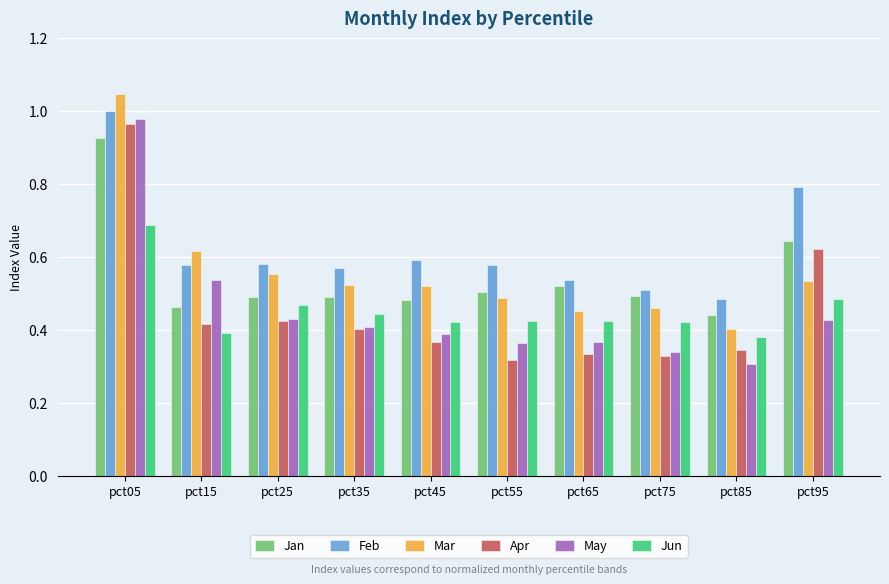

Is the value of Mar at pct55 greater than the value of May at pct25?

Yes